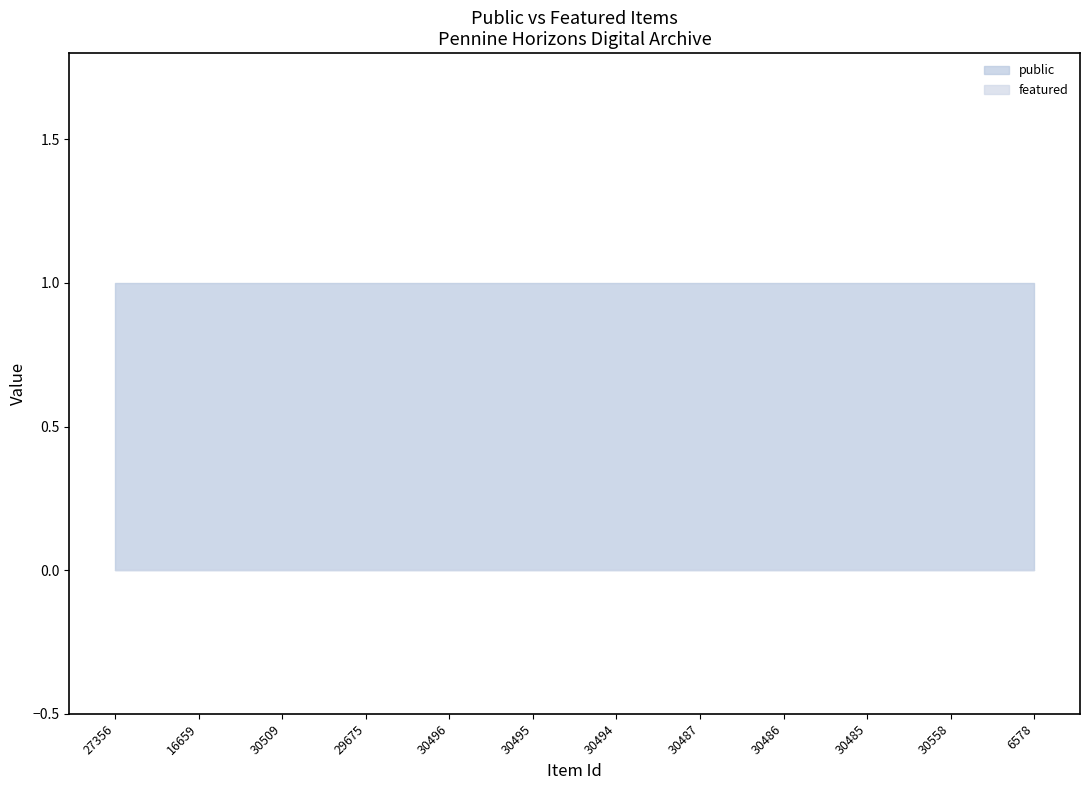

Does the chart display data point markers on the line(s)?

No